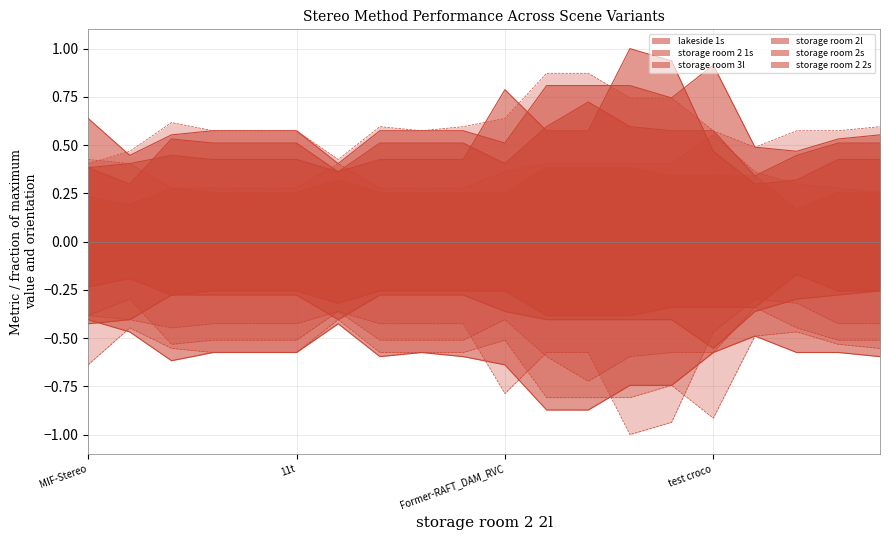

Rank the categories by lakeside 1s value from highest to lowest.

test croco, ACVNet-DCA, 1test111, cc1, tt1, MIF-Stereo, ff7, ffff, 11t, anonymousdsp, ccc-4, IGEV-Stereo, MyStereo07, CREStereo++_RVC, ProNet, Former-RAFT_DAM_RVC, AEACV, Selective-IGEV, CAS, LoS_RVC